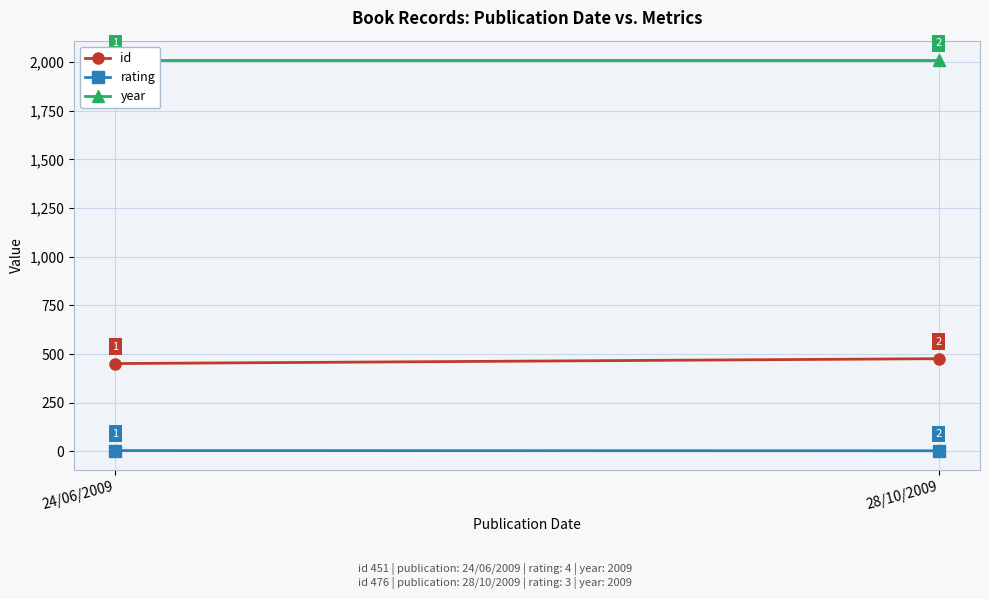

What is the difference between the maximum and minimum values in the id series?

25